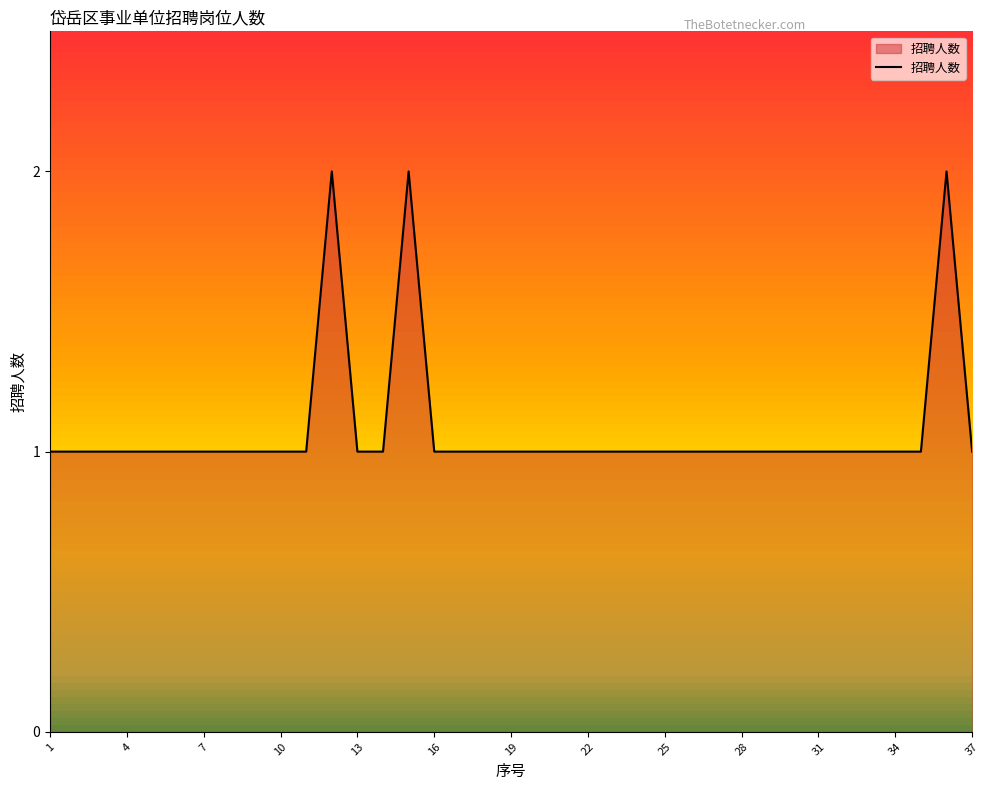

Does the chart display data point markers on the line(s)?

No